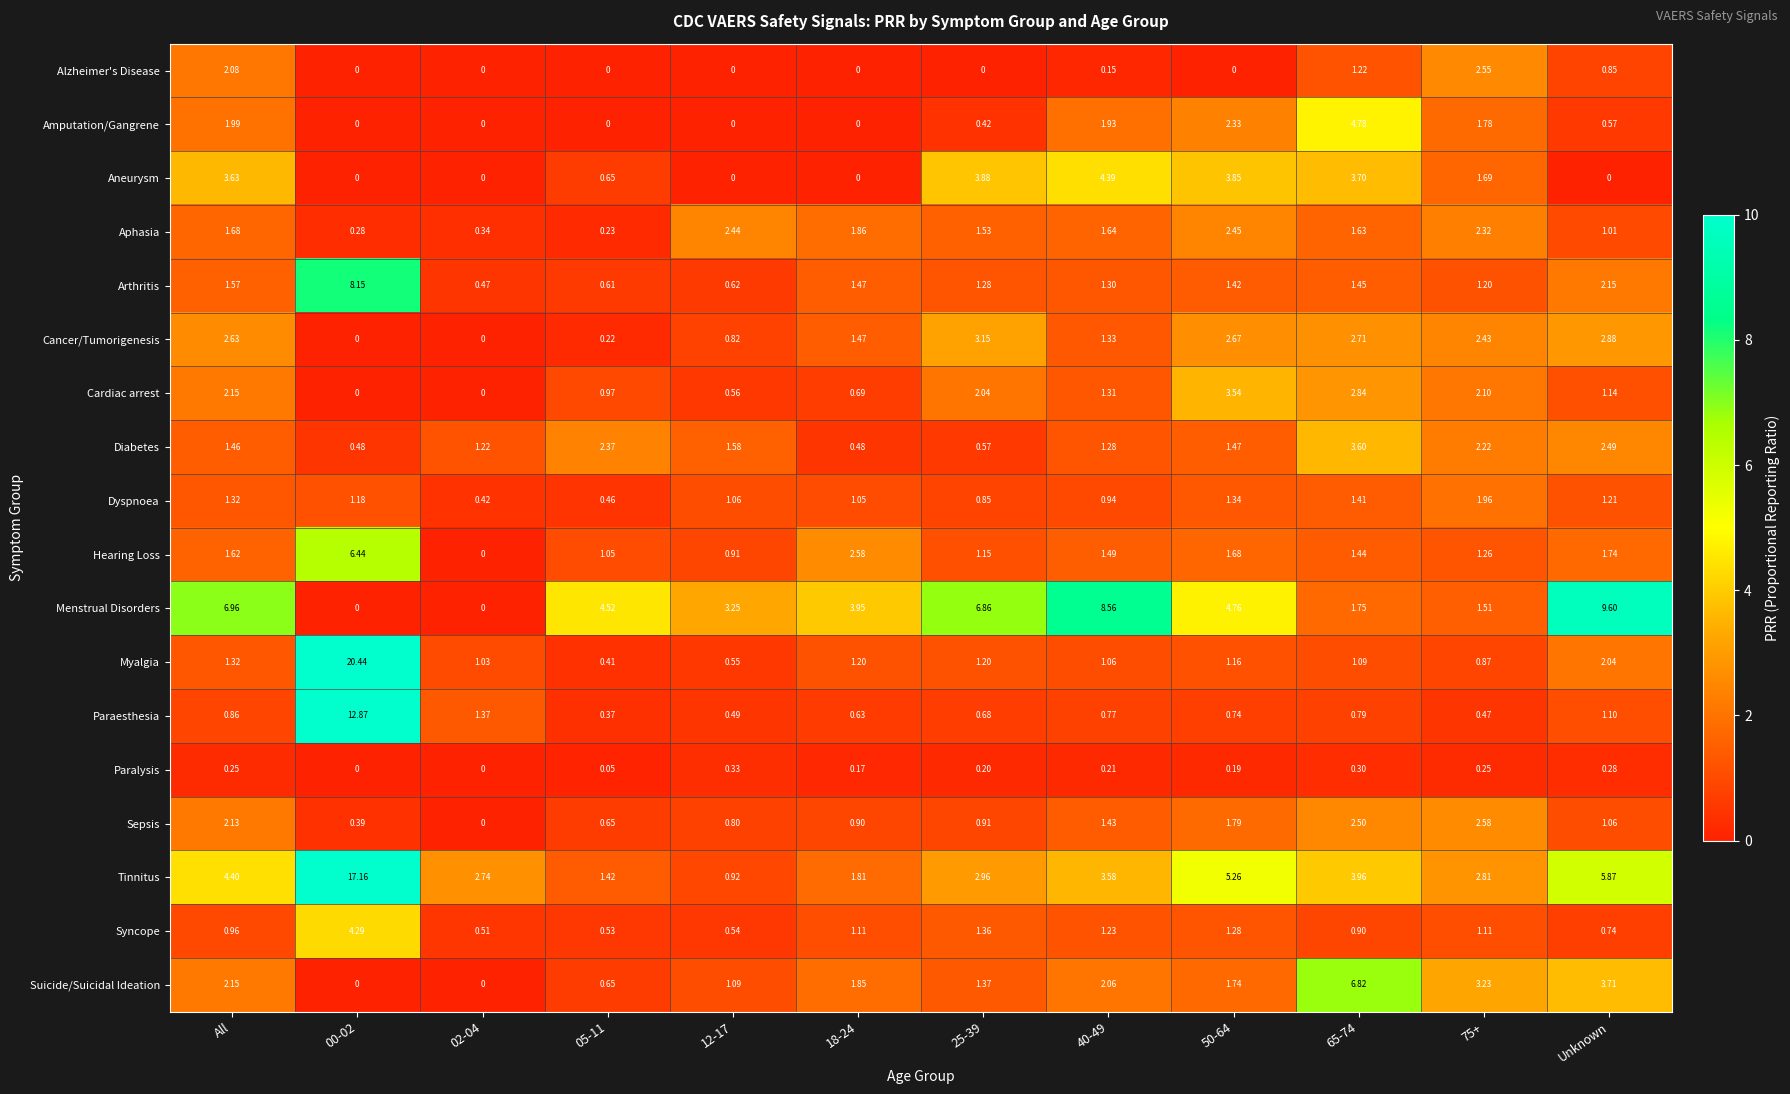

Which series has the largest total across all categories?

Tinnitus